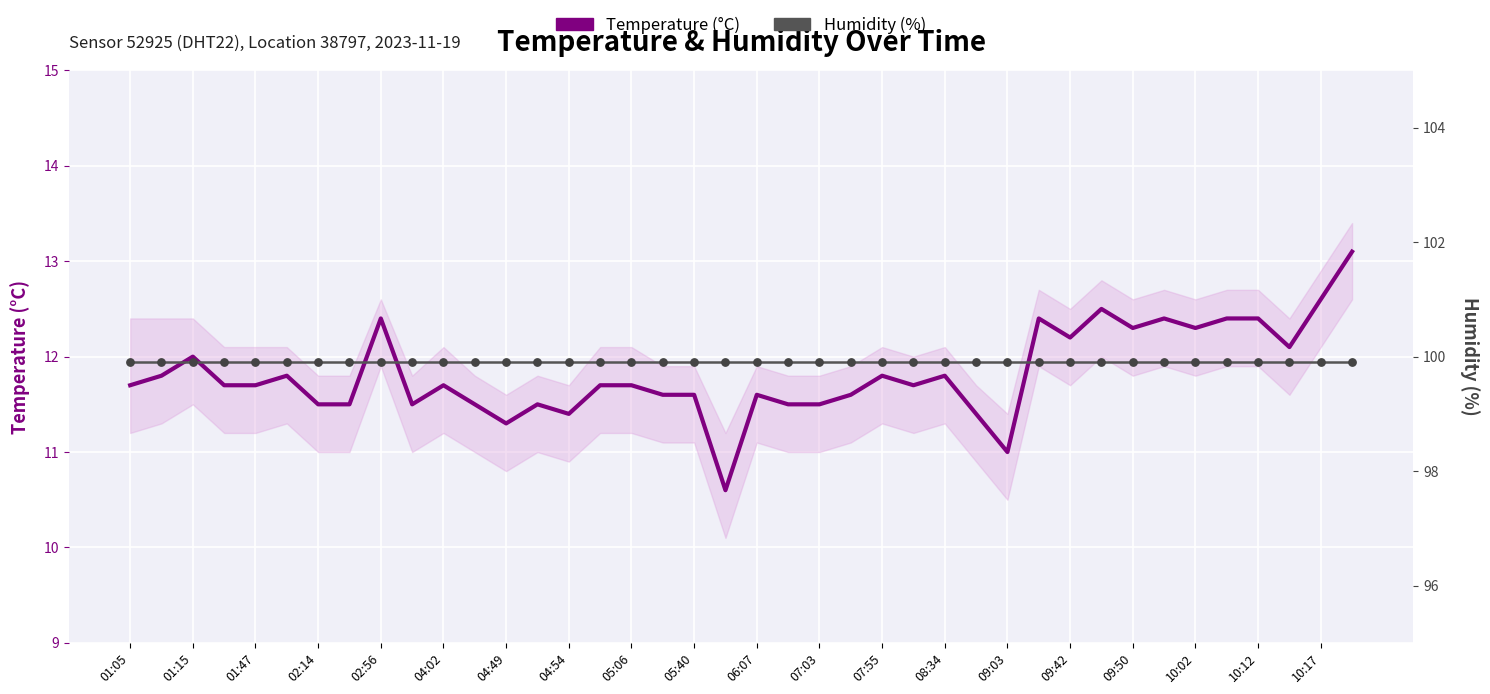

Is the value of Temperature (°C) at 04:54 greater than the value of Humidity (%) at 01:47?

No